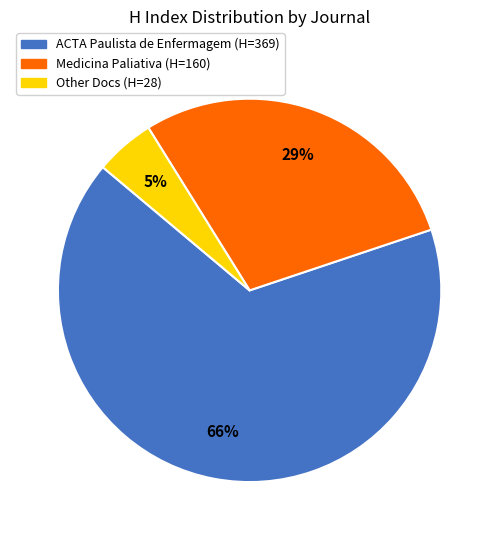

Is there any slice that represents more than half of the pie?

Yes